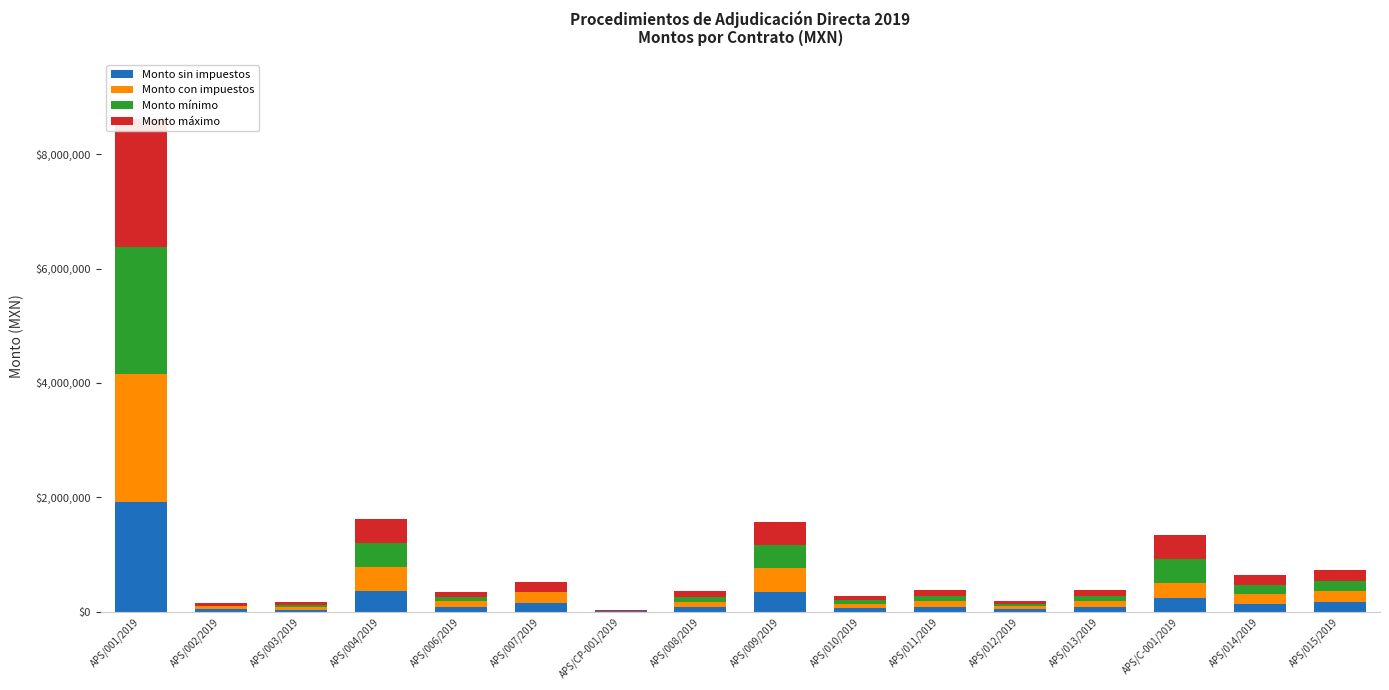

At which label is Monto sin impuestos closest to 964495?

APS/004/2019